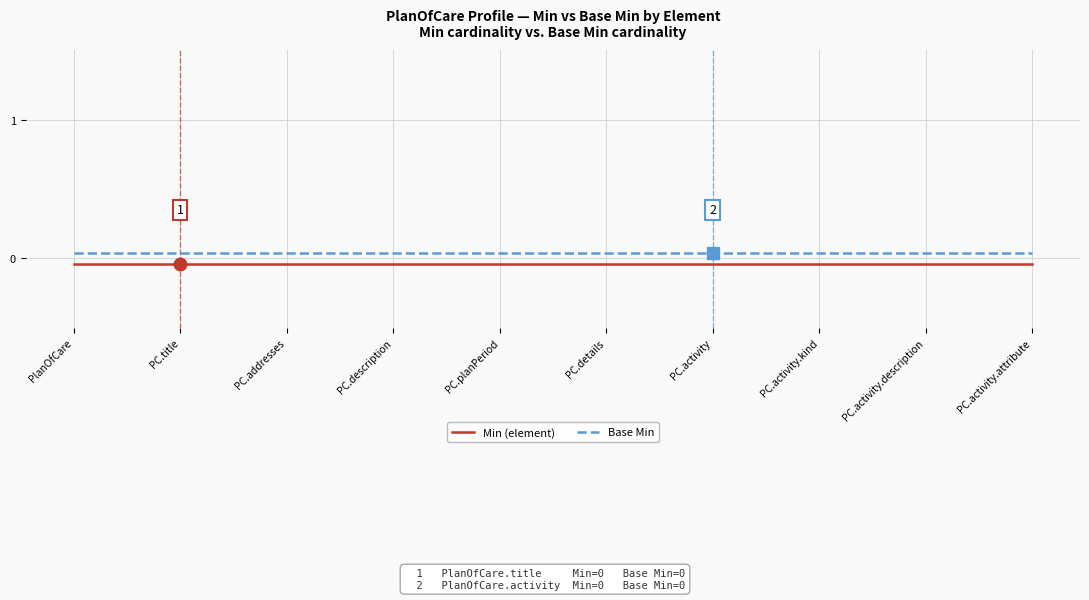

What is the label of the 7th point from the right?

PC.description